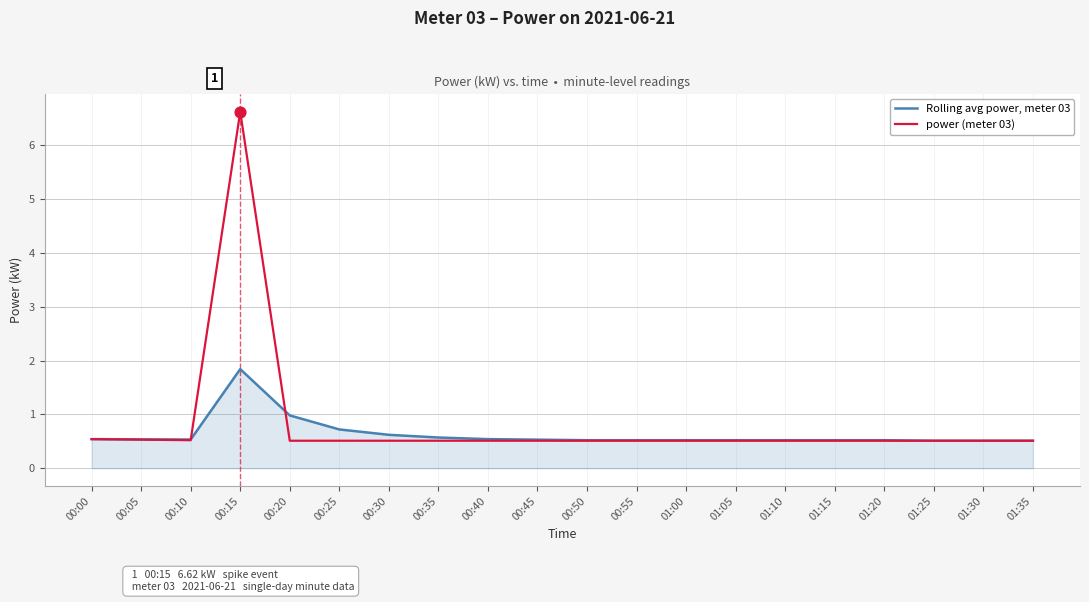

At which category is the sum across all series the highest?

00:15